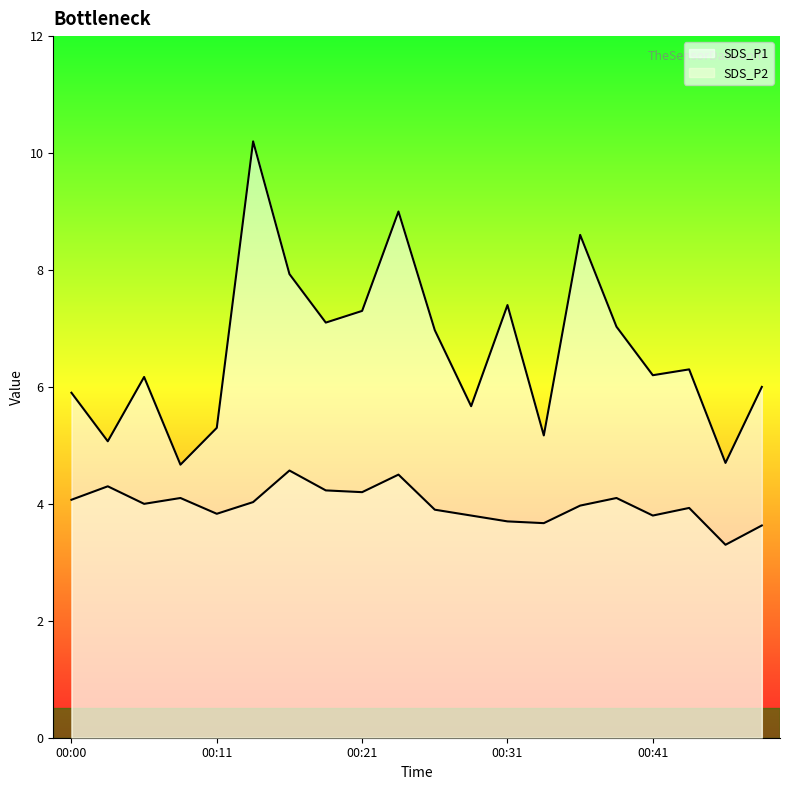

At which category does SDS_P1 reach its first local peak?

00:06